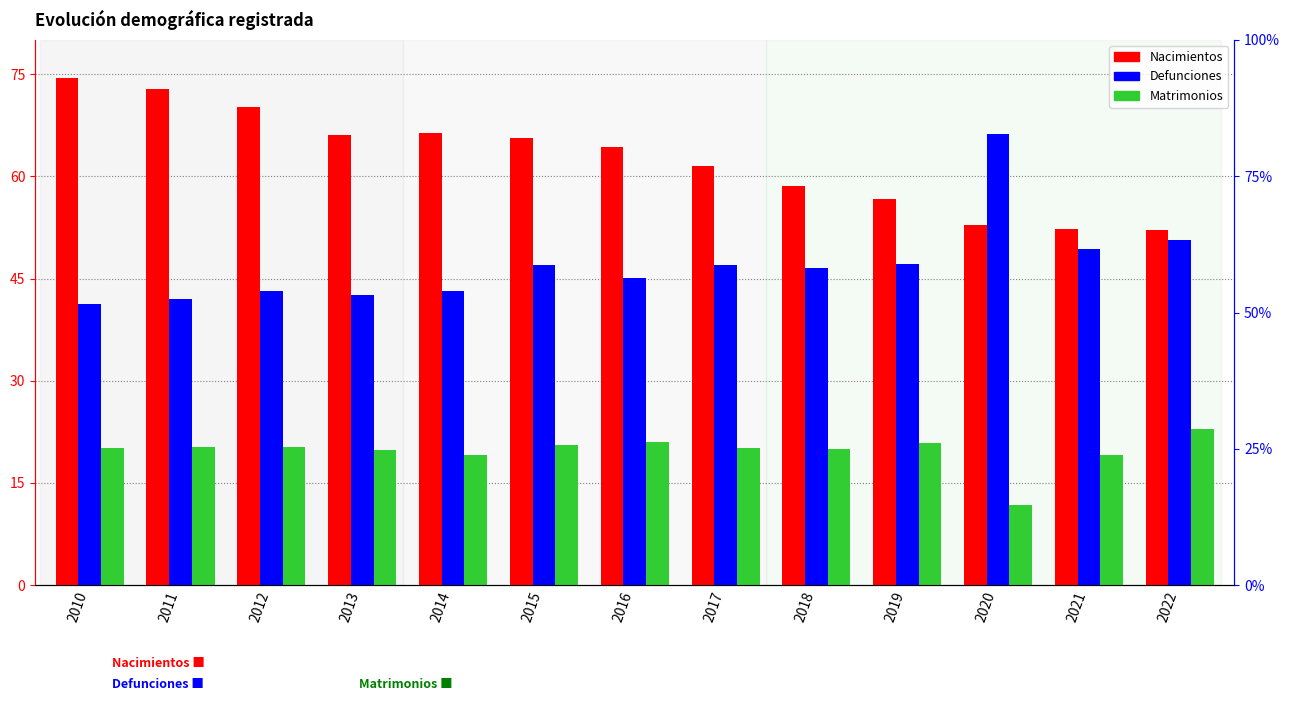

Rank the series by their average value, from highest to lowest.

Nacimientos, Defunciones, Matrimonios